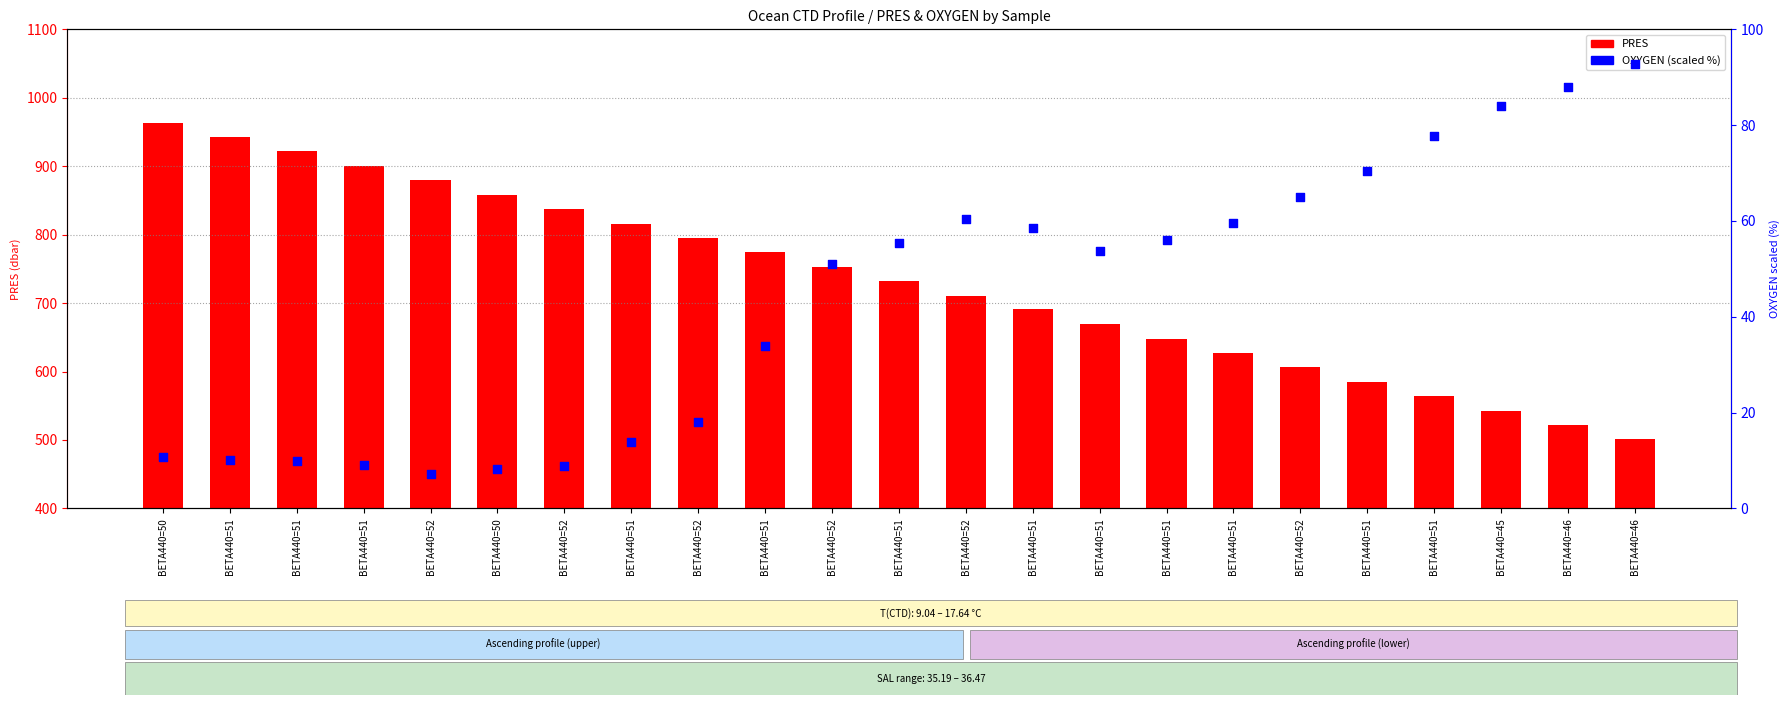

Which series contains the lowest Y value?

OXYGEN (scaled %)